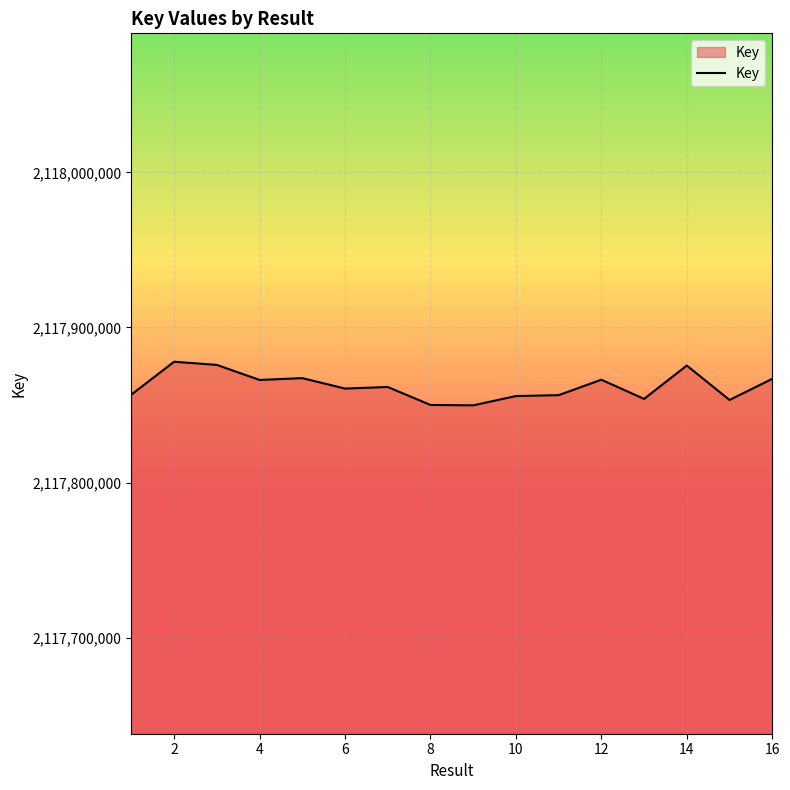

What is the difference between the maximum and minimum values?

28128